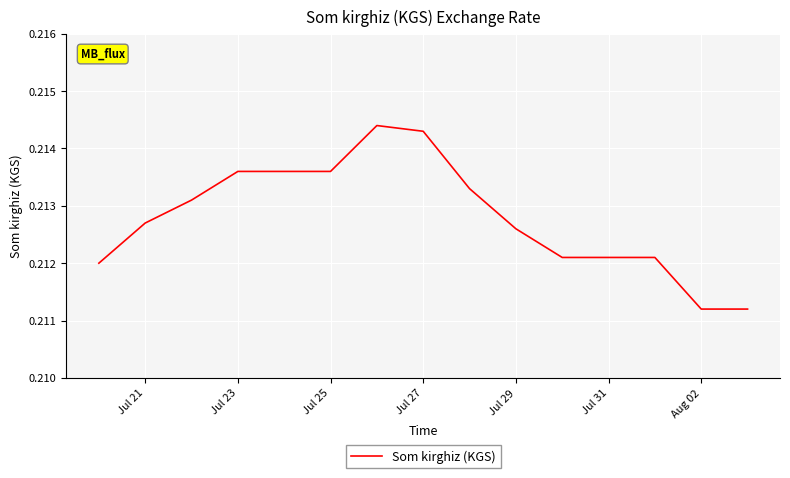

Does the chart display data point markers on the line(s)?

No